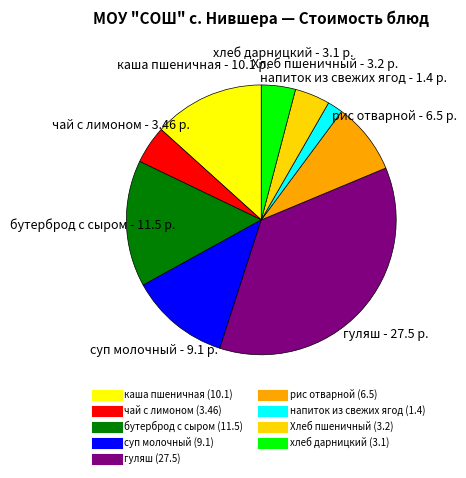

How many slices are in this pie chart?

9